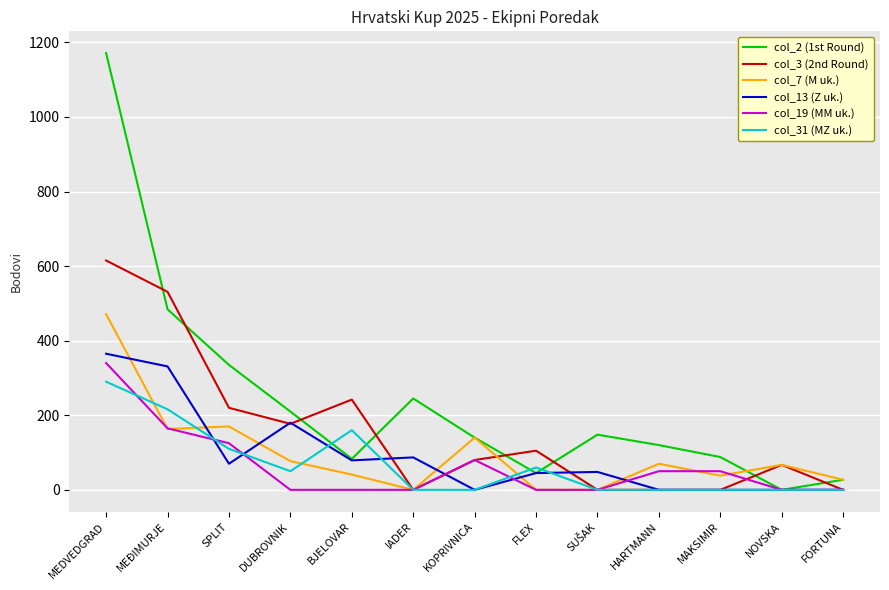

Which label corresponds to the largest value in the chart?

MEDVEDGRAD